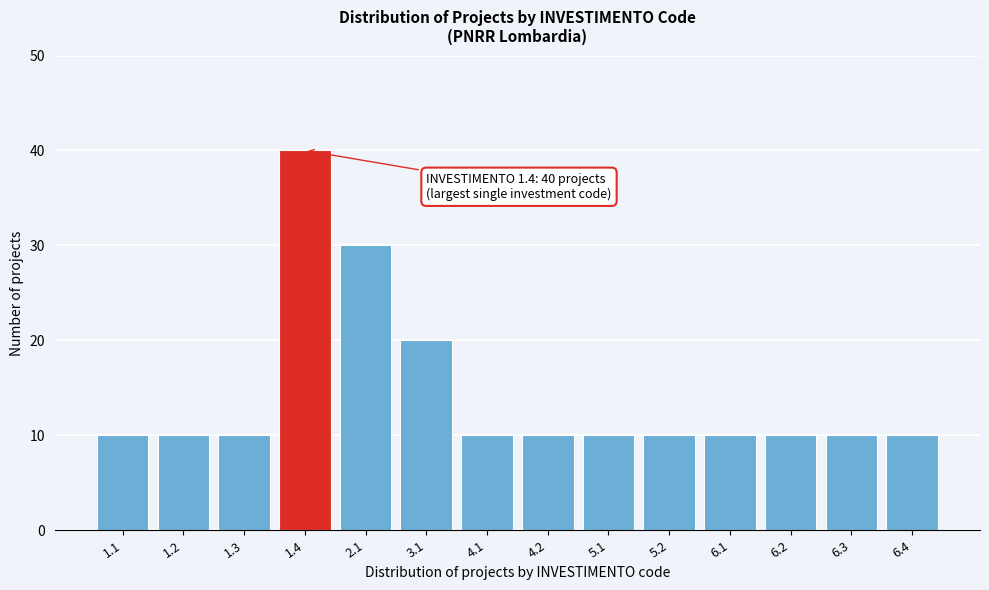

Reading left to right, list all the values displayed in this chart.

10	10	10	40	30	20	10	10	10	10	10	10	10	10